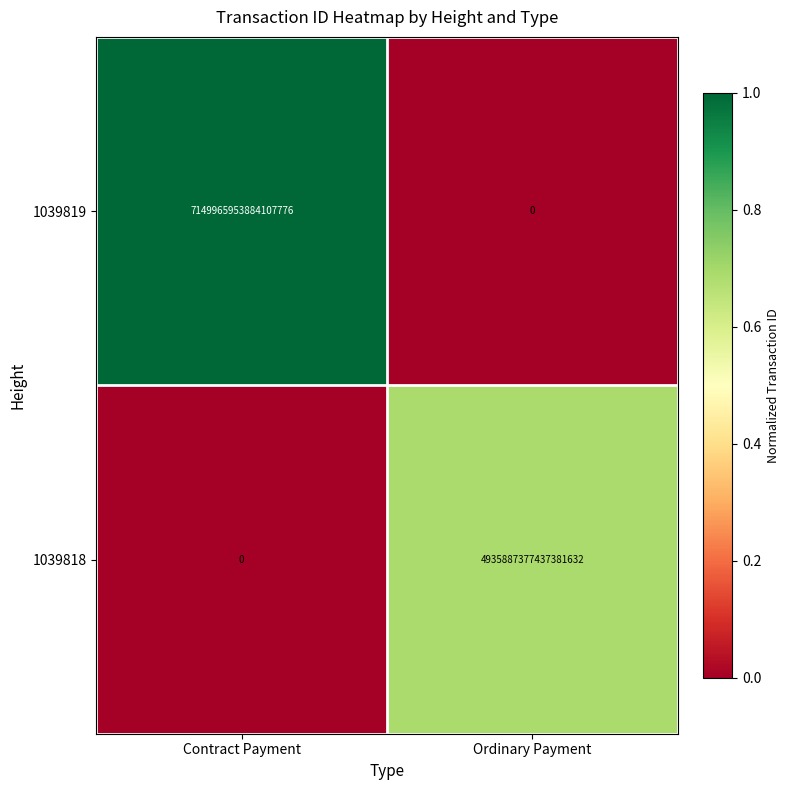

Between Contract Payment and Ordinary Payment, which series saw the biggest shift?

1039819